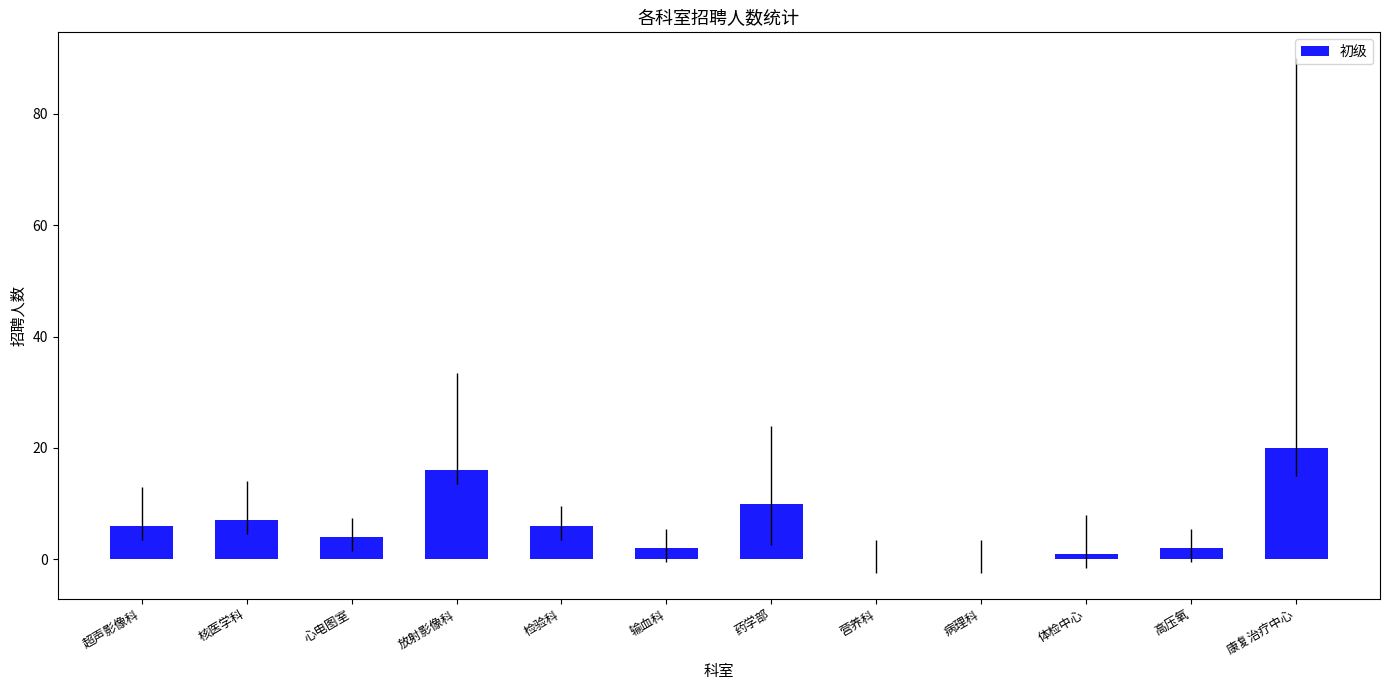

True or false: the data shows 31 at 康复治疗中心.

False